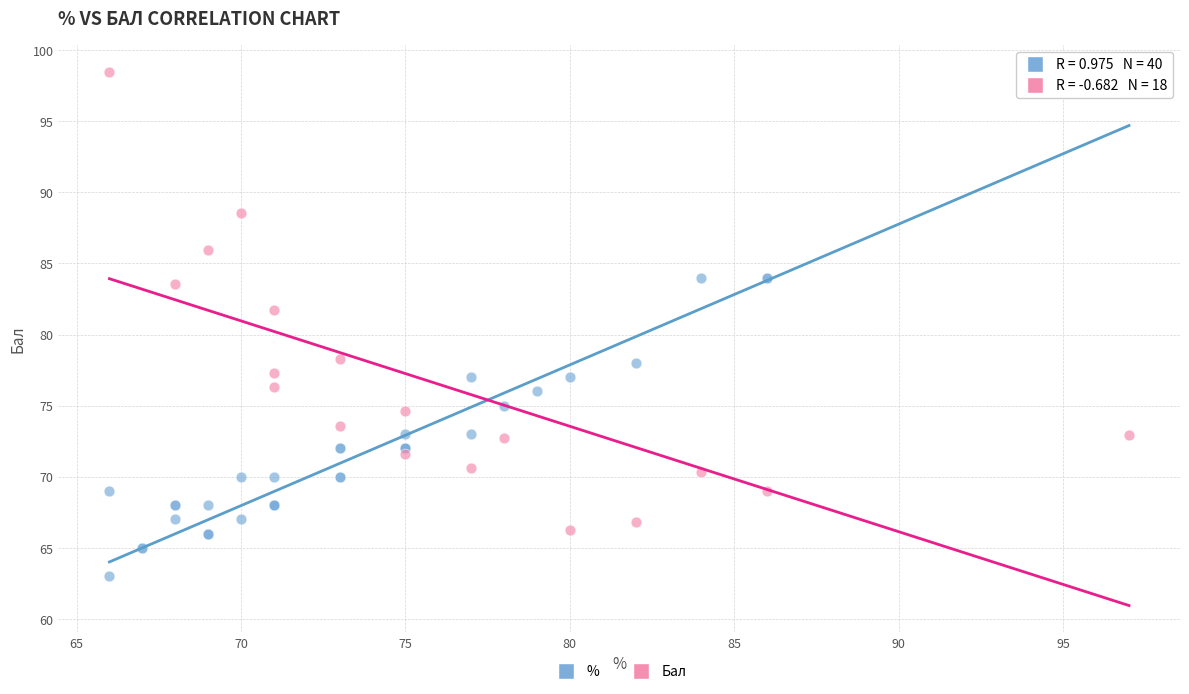

Which series has the largest Y range (max minus min)?

%